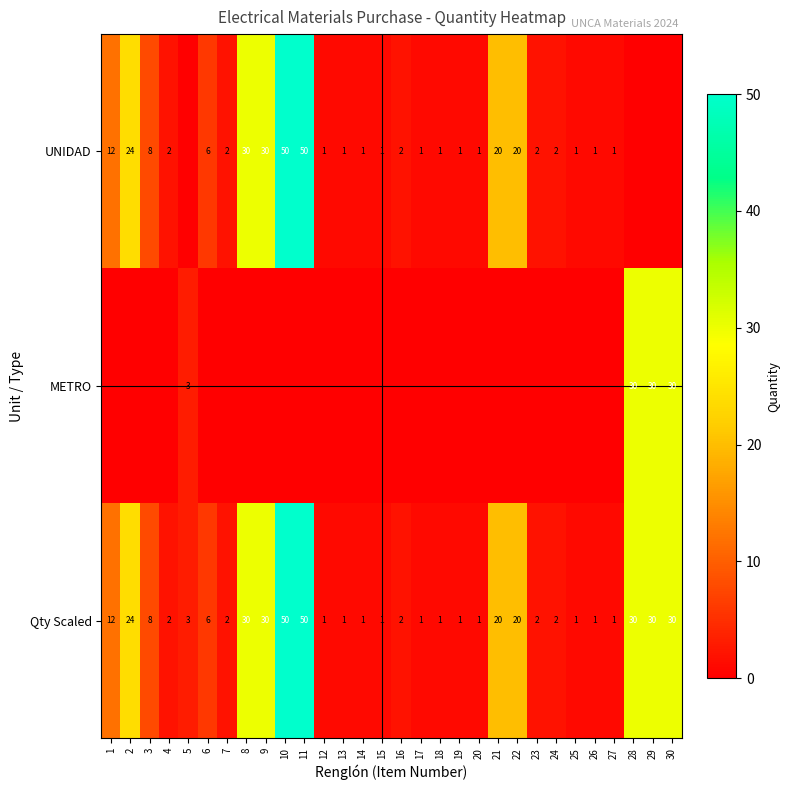

What is the difference between the UNIDAD values at 14 and 3?

7